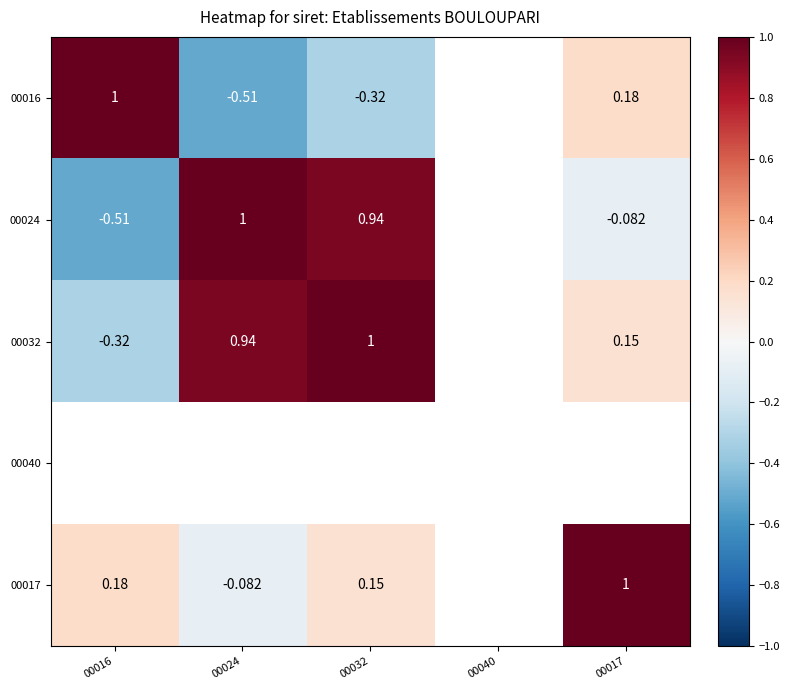

What is the sum of the 00016 values at 00024 and 00032?

-0.8